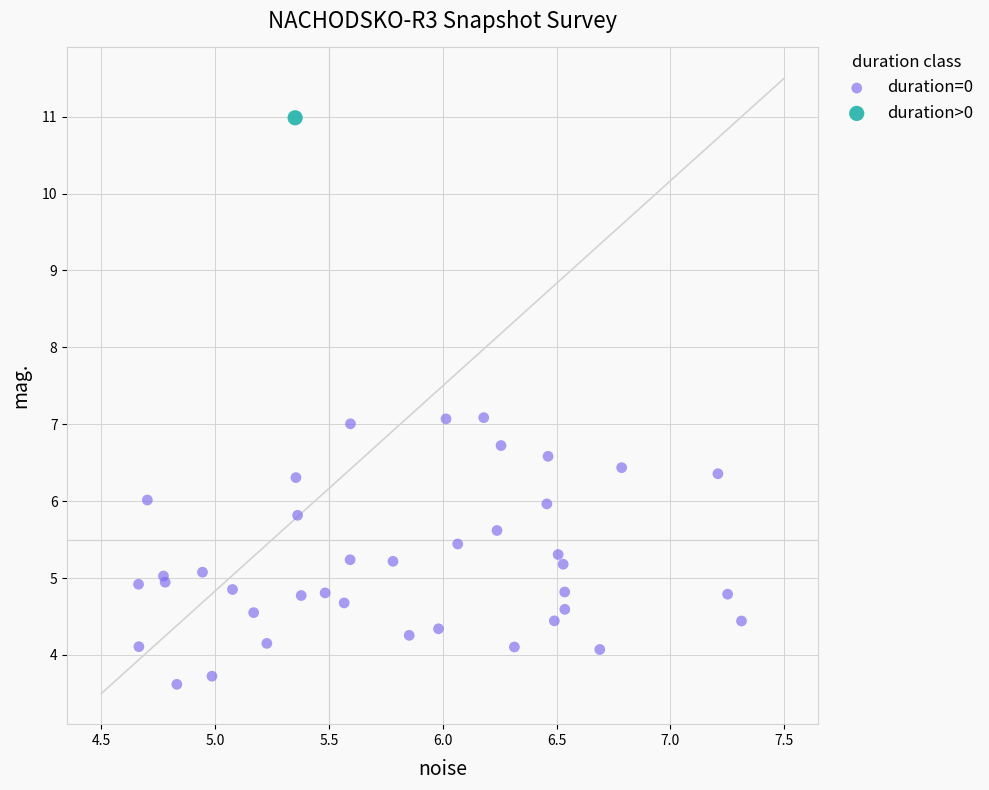

What are all the series names shown in the legend?

duration=0, duration>0